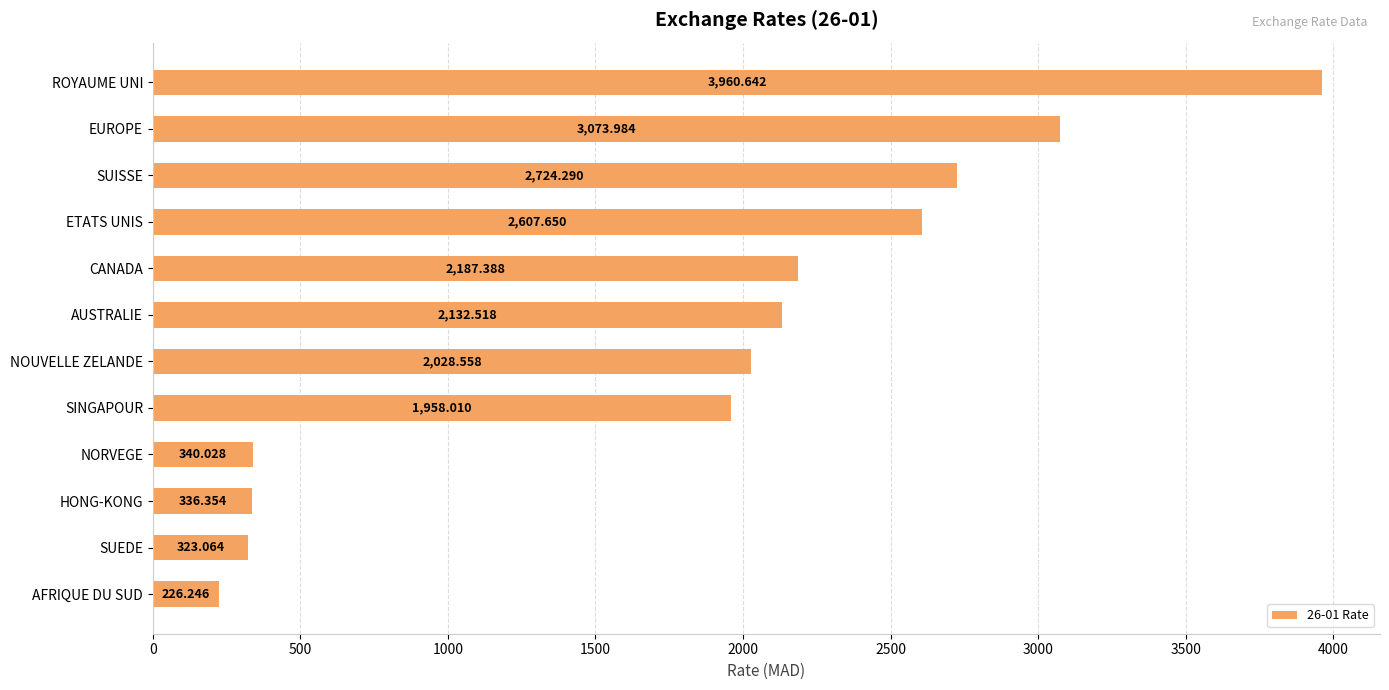

What is the smallest value displayed?

226.2